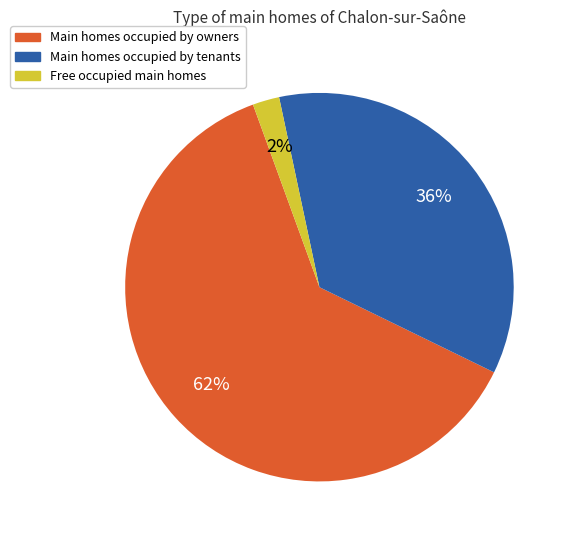

Is there any slice that represents more than half of the pie?

Yes